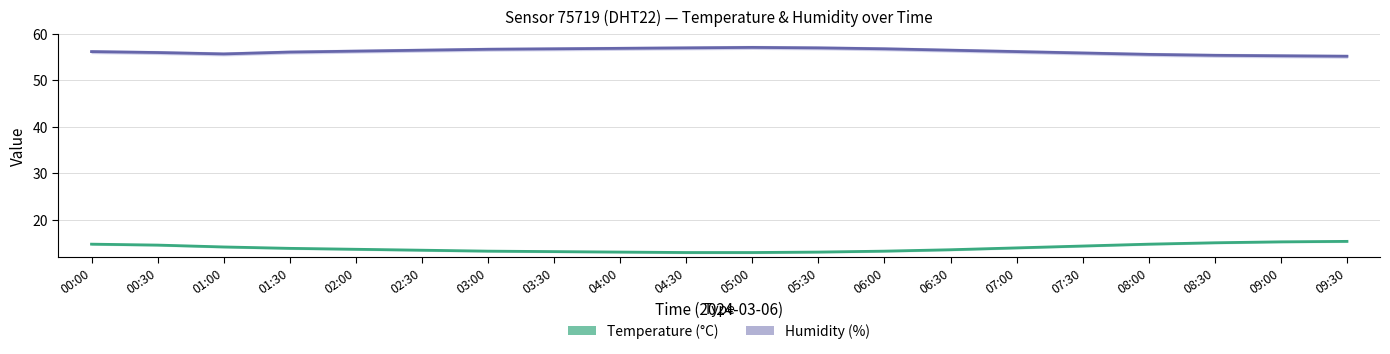

Reading left to right, what are all the values shown in this chart?

Temperature (°C): 00:00=14.8	00:30=14.6	01:00=14.2	01:30=13.9	02:00=13.7	02:30=13.5	03:00=13.3	03:30=13.2	04:00=13.1	04:30=13.0	05:00=13.0	05:30=13.1	06:00=13.3	06:30=13.6	07:00=14.0	07:30=14.4	08:00=14.8	08:30=15.1	09:00=15.3	09:30=15.4
Humidity (%): 00:00=56.2	00:30=56.0	01:00=55.7	01:30=56.1	02:00=56.3	02:30=56.5	03:00=56.7	03:30=56.8	04:00=56.9	04:30=57.0	05:00=57.1	05:30=57.0	06:00=56.8	06:30=56.5	07:00=56.2	07:30=55.9	08:00=55.6	08:30=55.4	09:00=55.3	09:30=55.2